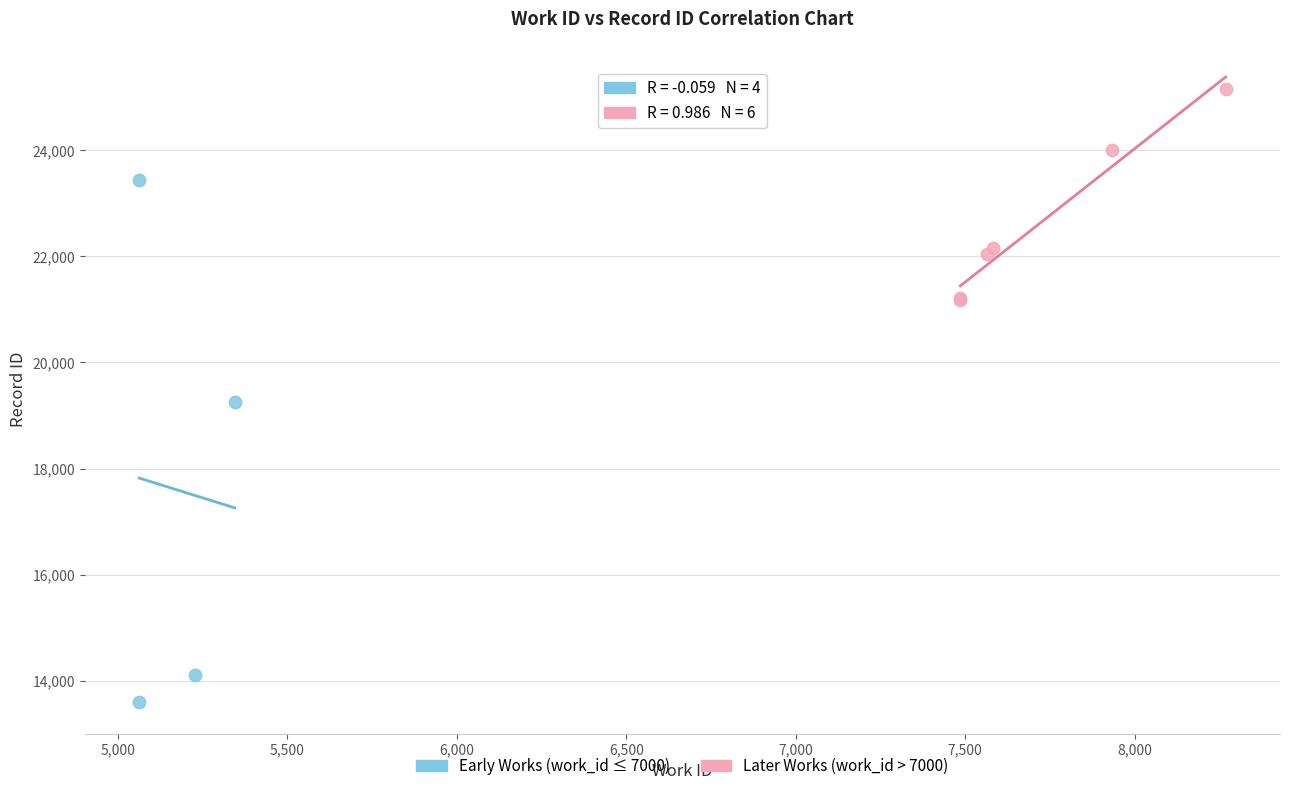

Which series has the widest spread of Y values?

Early Works (work_id ≤ 7000)